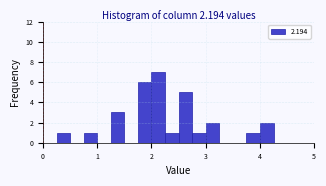

Read against the x-axis, roughly where is the centre of the tallest bar?

2.1